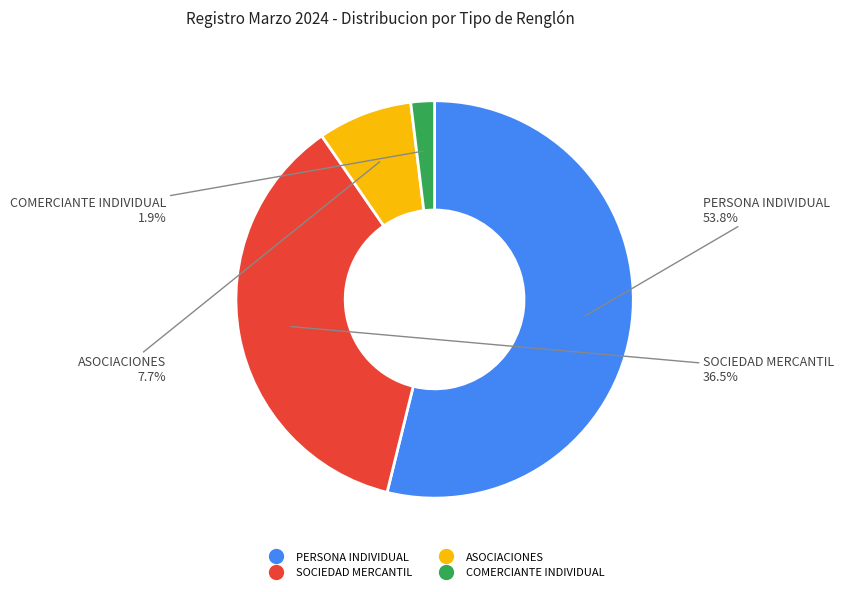

To the nearest percent, what is the average slice percentage?

25%